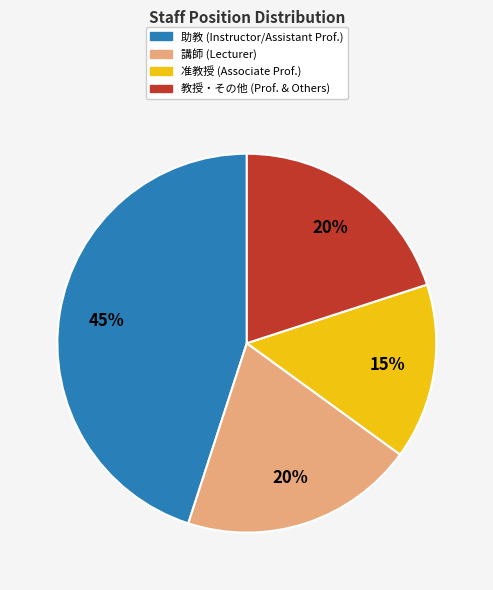

To the nearest percent, what is the difference between the largest and smallest slice percentages?

30%